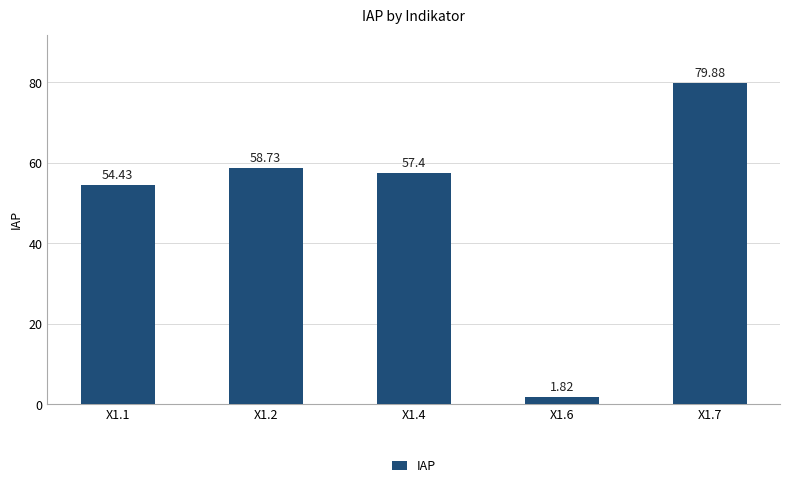

Are the bars grouped side by side (vs. stacked)?

No